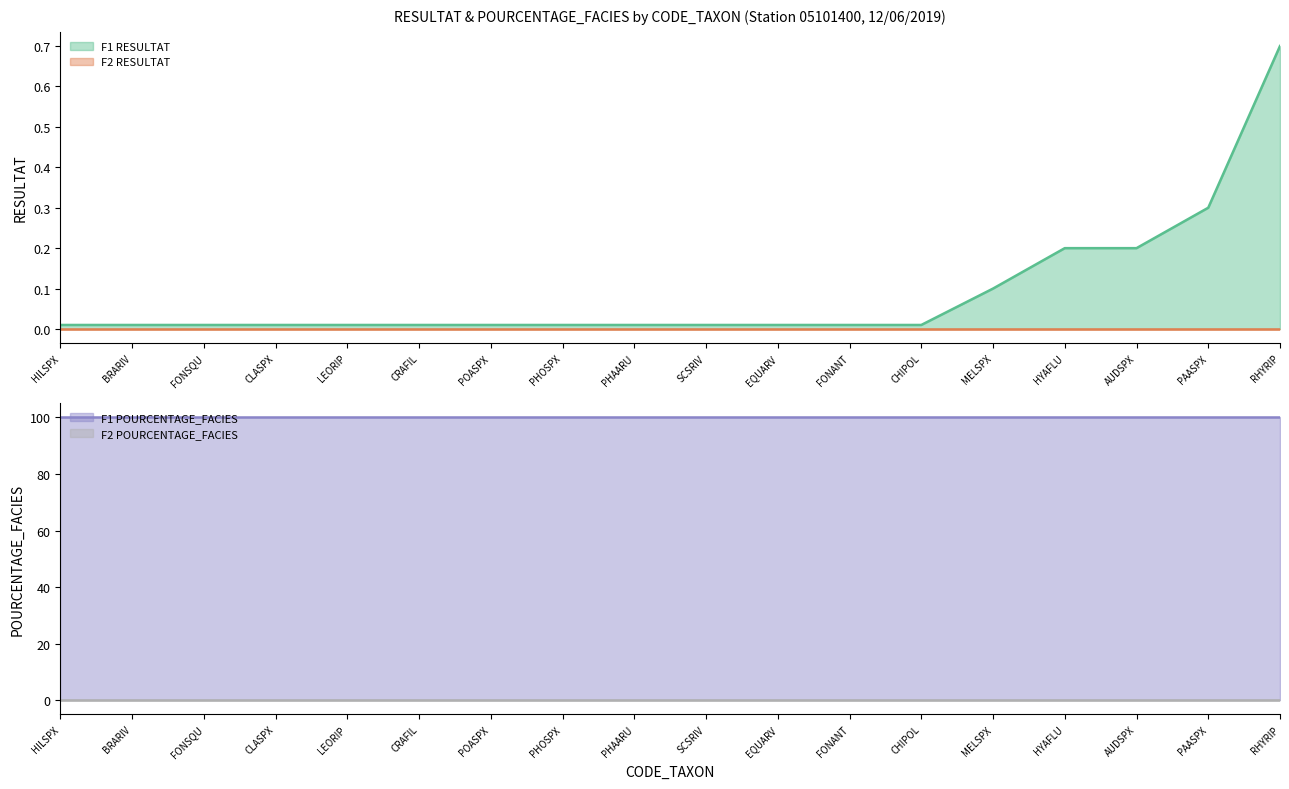

Reading left to right, what are all the values shown in this chart?

F1 RESULTAT: 0.0	0.0	0.0	0.0	0.0	0.0	0.0	0.0	0.0	0.0	0.0	0.0	0.0	0.1	0.2	0.2	0.3	0.7
F2 RESULTAT: 0.0	0.0	0.0	0.0	0.0	0.0	0.0	0.0	0.0	0.0	0.0	0.0	0.0	0.0	0.0	0.0	0.0	0.0
F1 POURCENTAGE_FACIES: 100.0	100.0	100.0	100.0	100.0	100.0	100.0	100.0	100.0	100.0	100.0	100.0	100.0	100.0	100.0	100.0	100.0	100.0
F2 POURCENTAGE_FACIES: 0.0	0.0	0.0	0.0	0.0	0.0	0.0	0.0	0.0	0.0	0.0	0.0	0.0	0.0	0.0	0.0	0.0	0.0